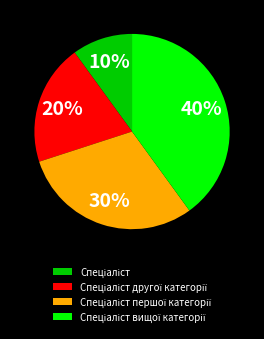

To the nearest percent, what is the average slice percentage?

25%